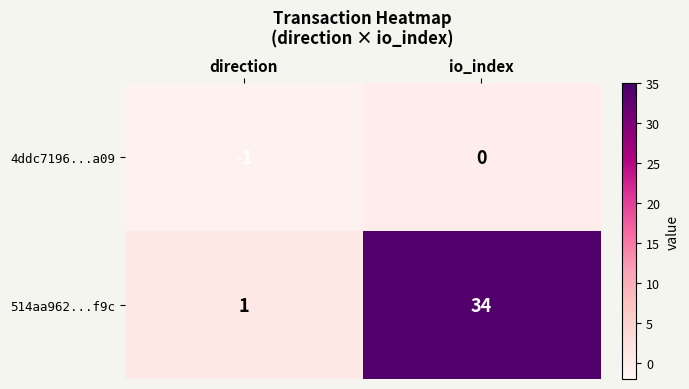

Reading left to right, what are all the values shown in this chart?

4ddc7196...a09: direction=-1	io_index=0
514aa962...f9c: direction=1	io_index=34